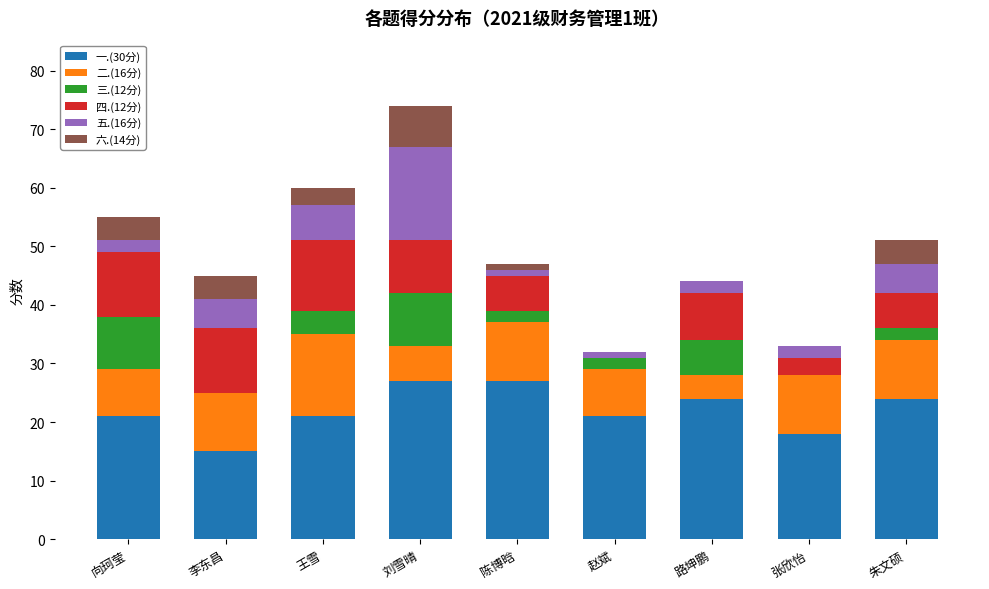

Are the bars grouped side by side (vs. stacked)?

No